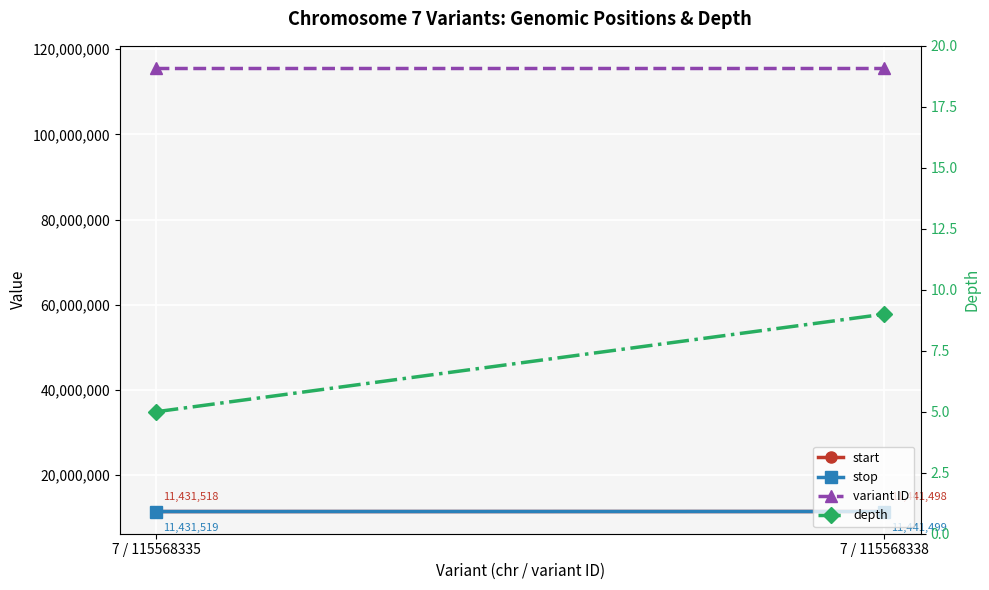

Which series has the largest total across all categories?

variant ID